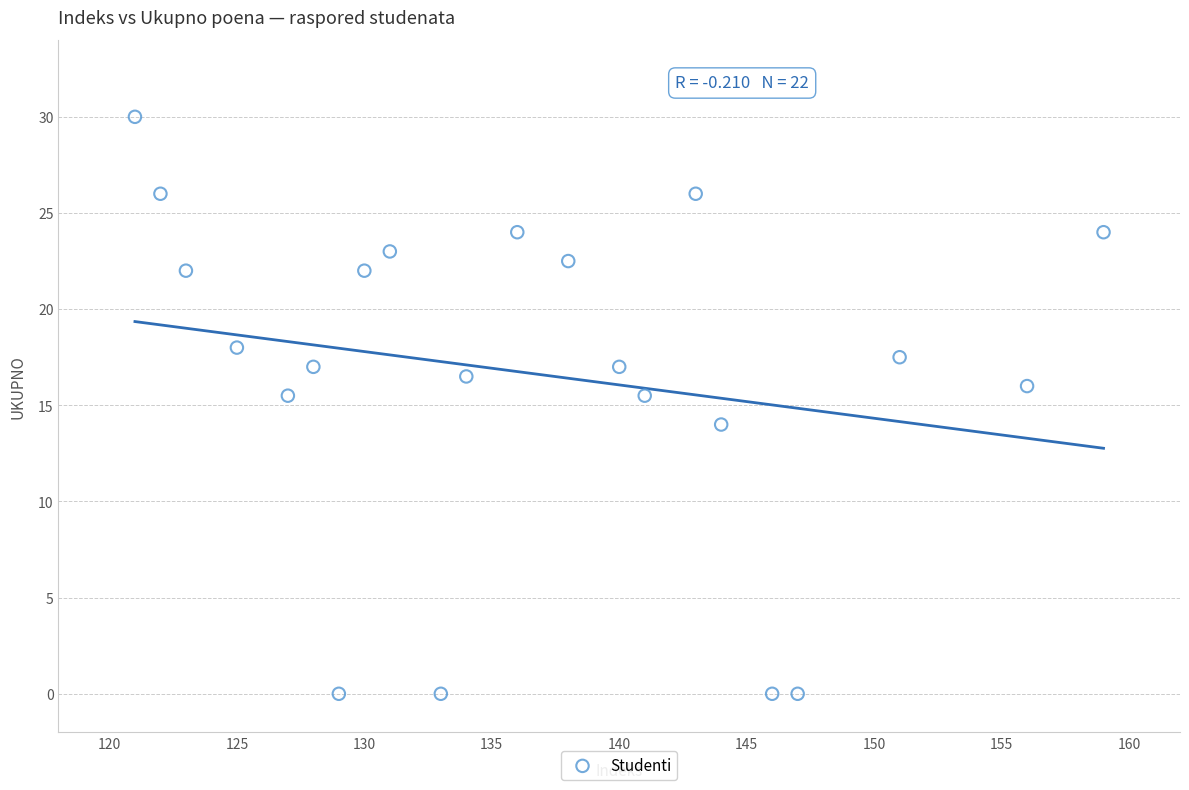

What is the range of X values (max minus min)?

38.0